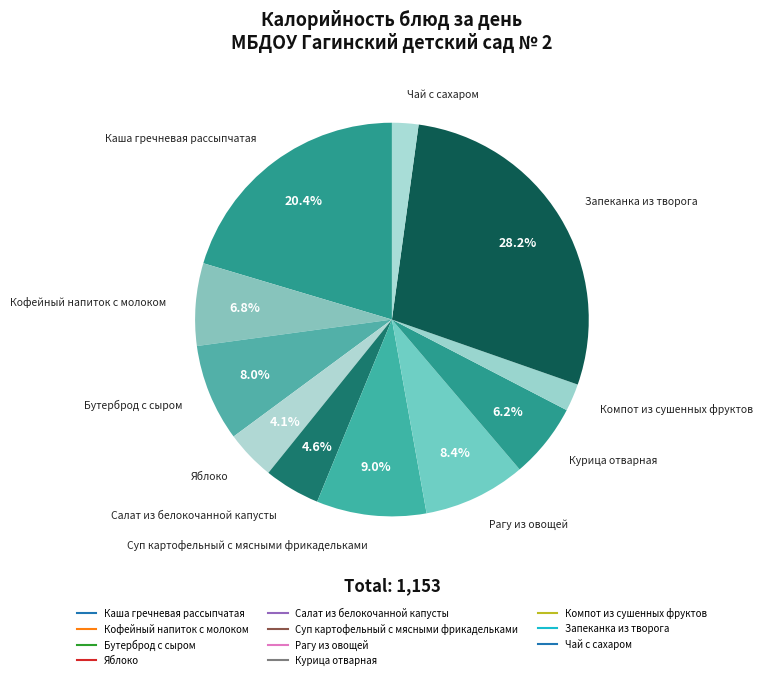

Count the number of slices in the pie.

11